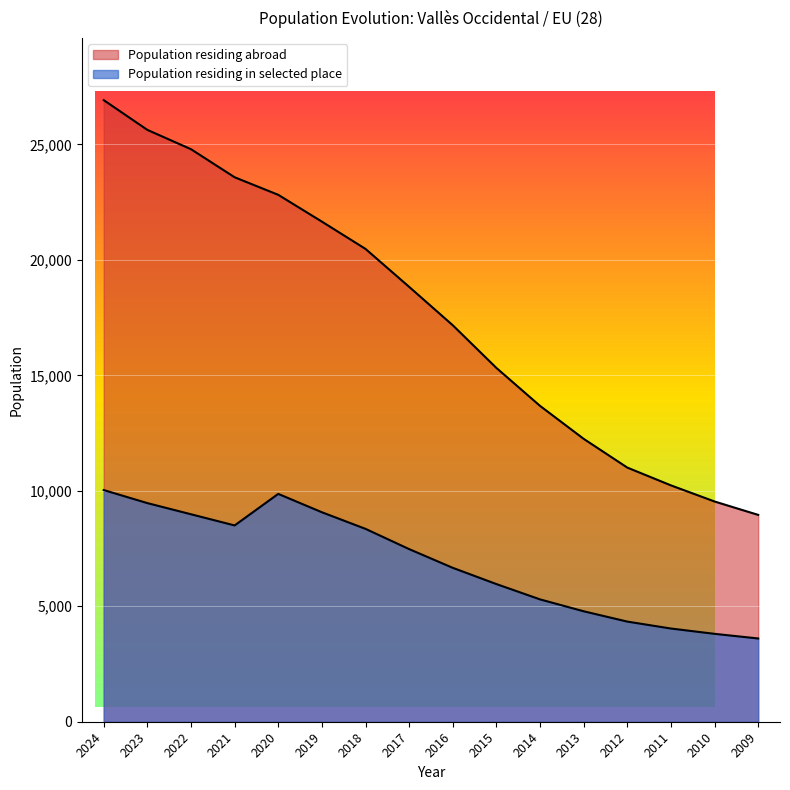

What is the approximate value of Population residing abroad at 2023?

25628